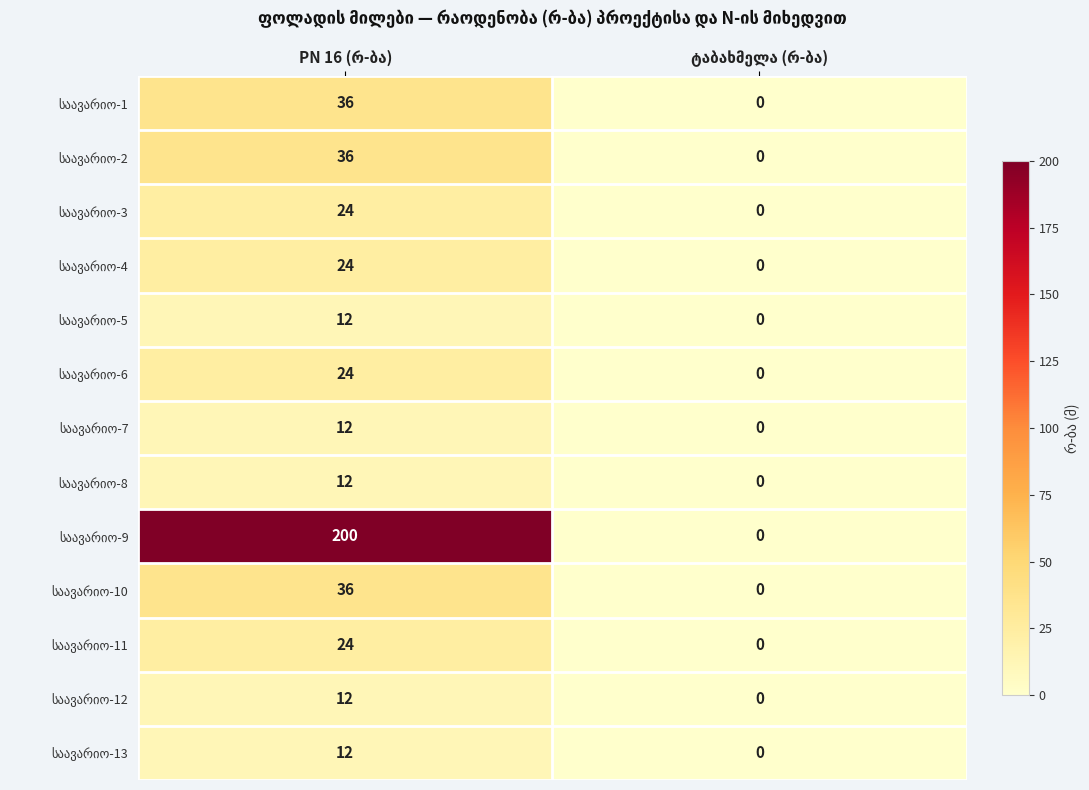

What is the greatest value displayed?

200